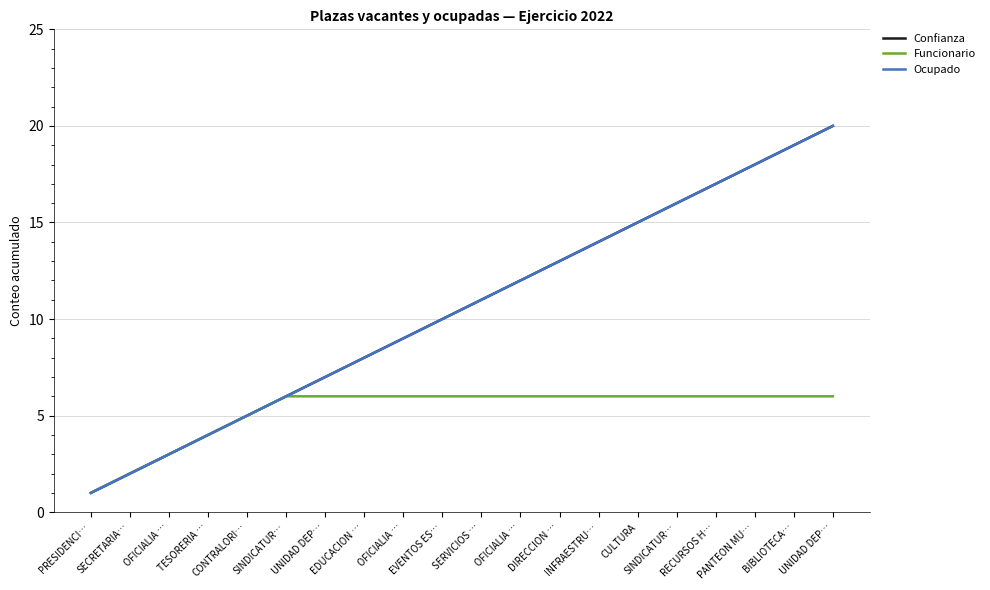

True or false: Funcionario and Ocupado intersect in this chart.

False